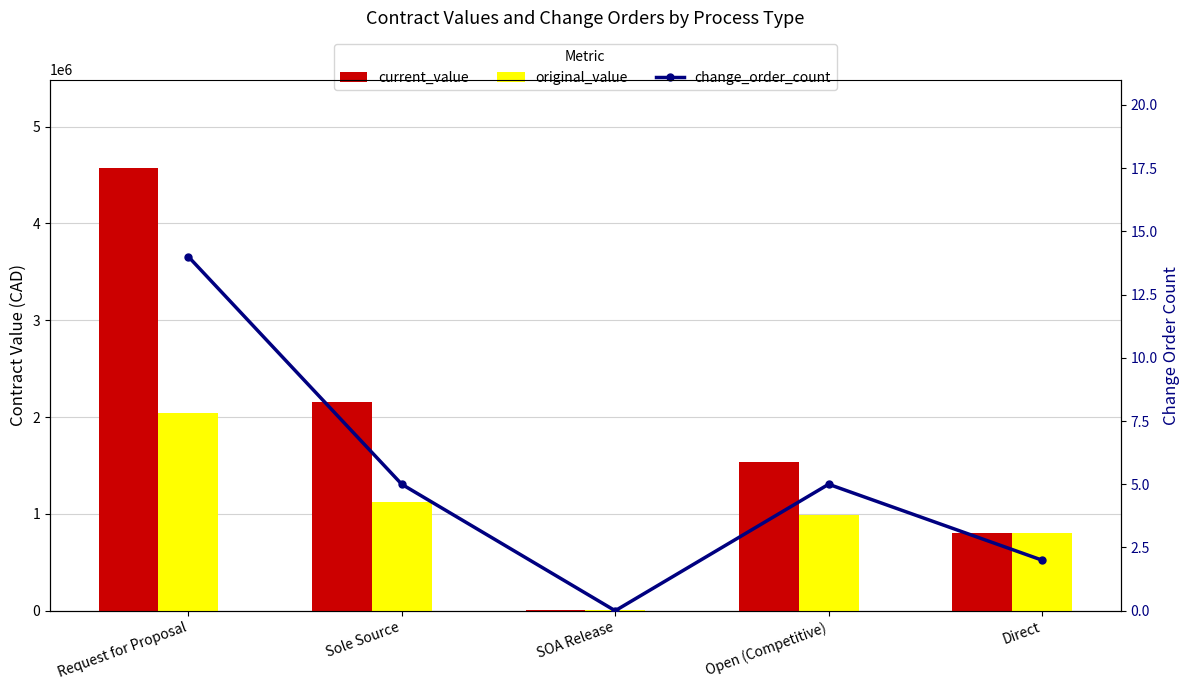

What is the value of the current_value bar at the 1st from the left?

4572302.0